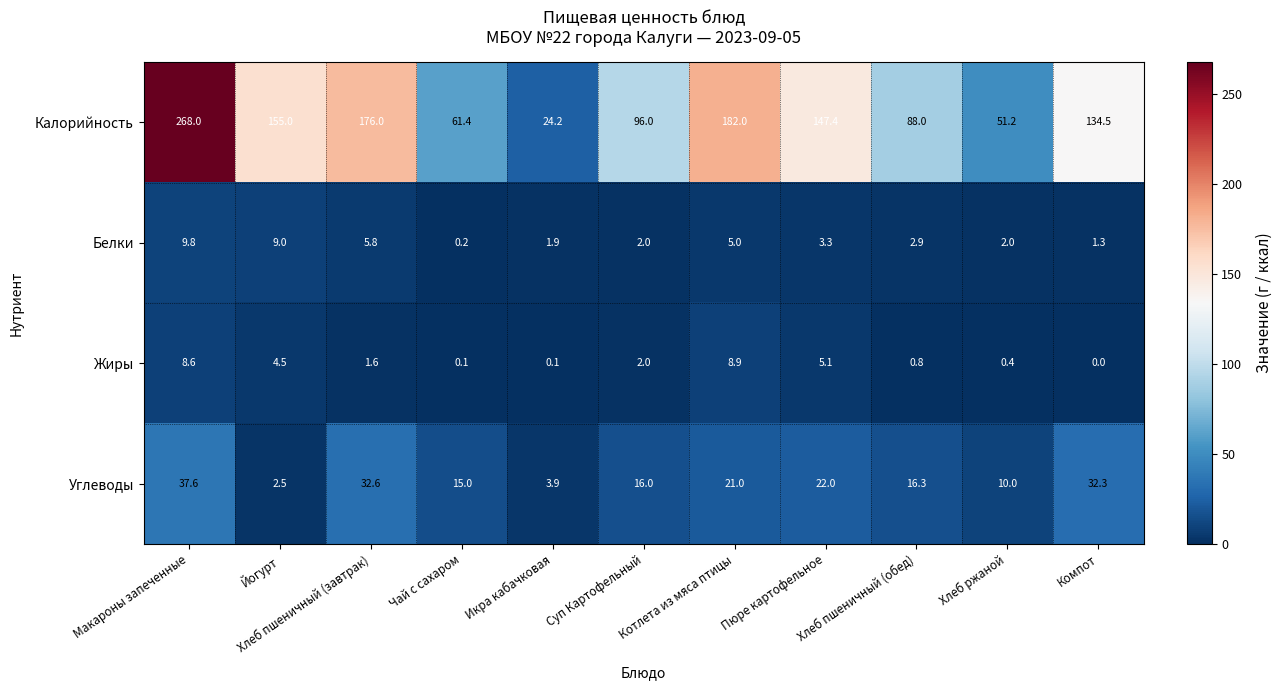

What is the maximum value for Углеводы?

37.6